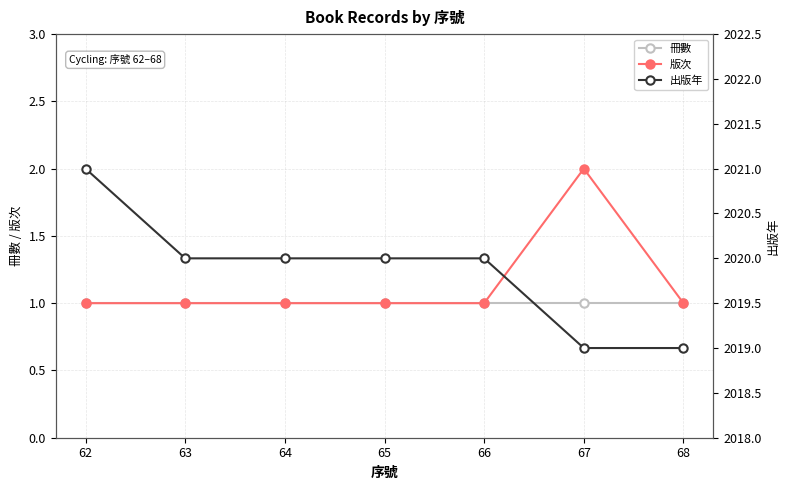

How many lines are shown in the chart?

3